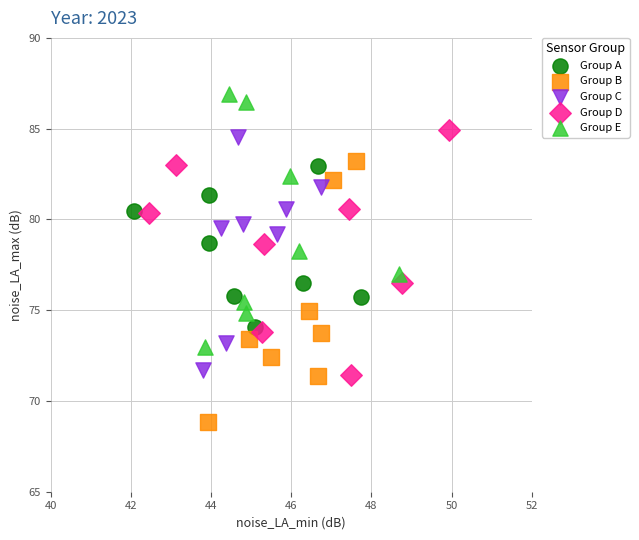

Which series reaches the minimum Y coordinate?

Group B